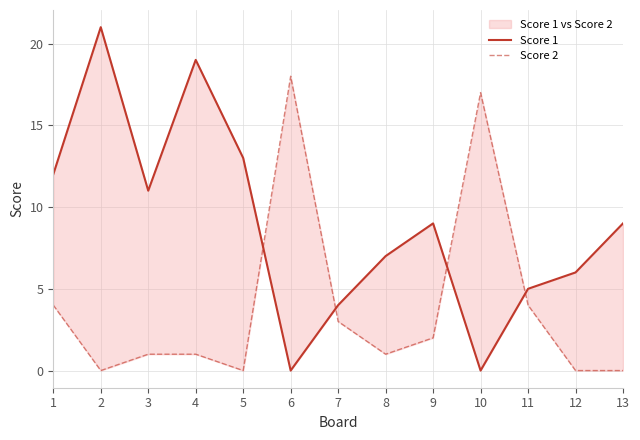

Which series ends up on top after the final intersection of Score 2 and Score 1?

Score 1